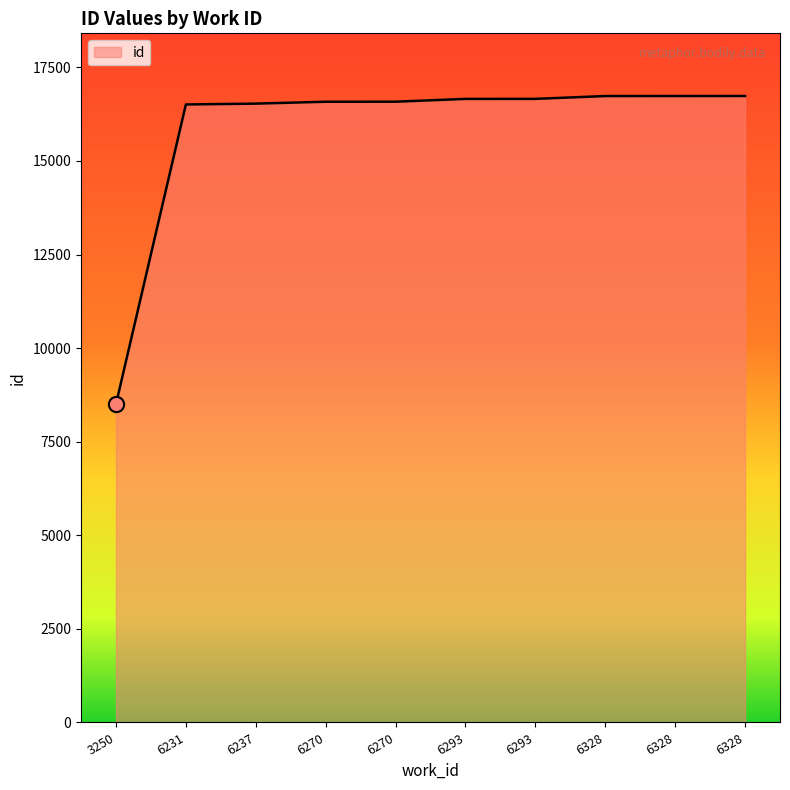

How many lines are shown in the chart?

1